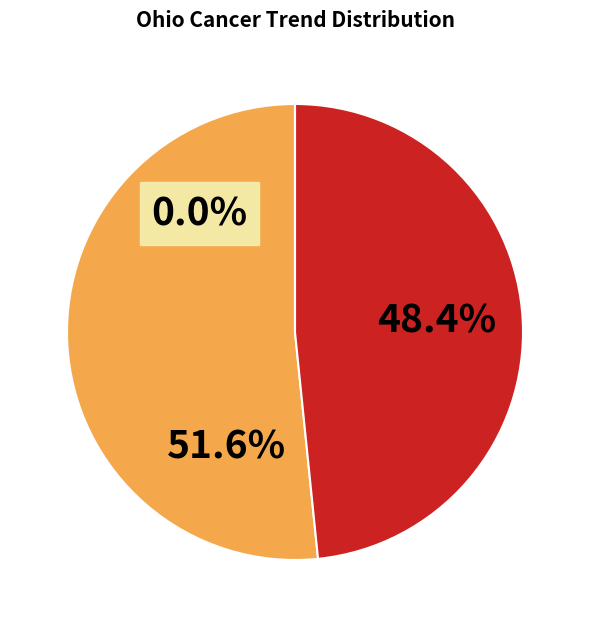

Rank the categories by value from highest to lowest.

stable, falling, rising